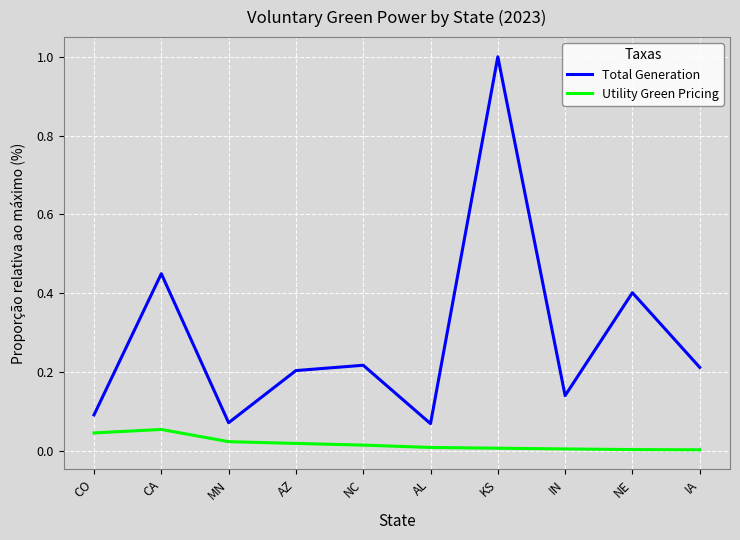

Does the chart display data point markers on the line(s)?

No